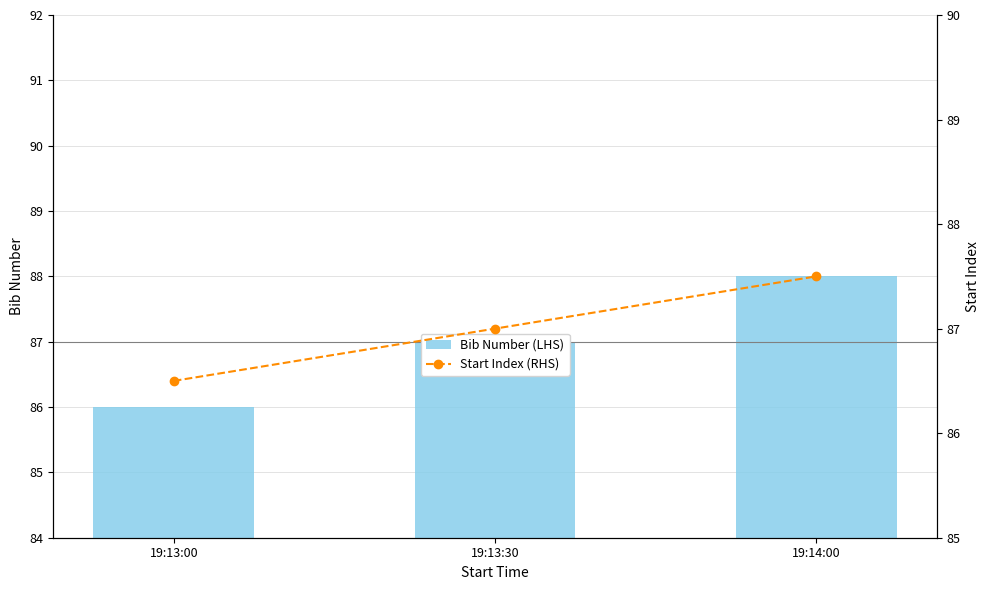

Reading left to right, list all the values displayed in this chart.

Bib Number (LHS): 86.0	87.0	88.0
Start Index (RHS): 86.5	87.0	87.5